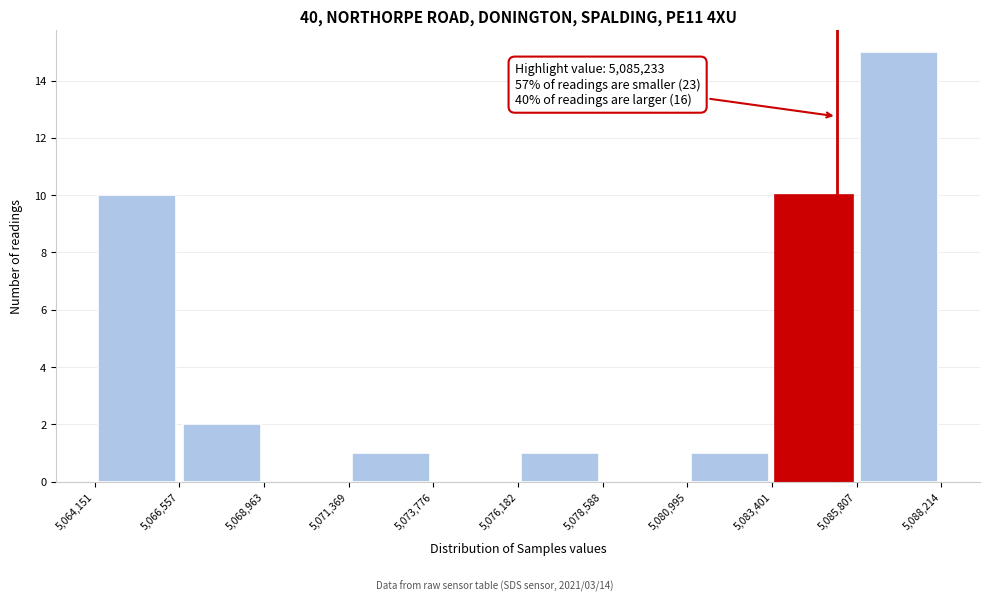

Over which range of the x-axis is the bar tallest?

5,085,807 to 5,088,214